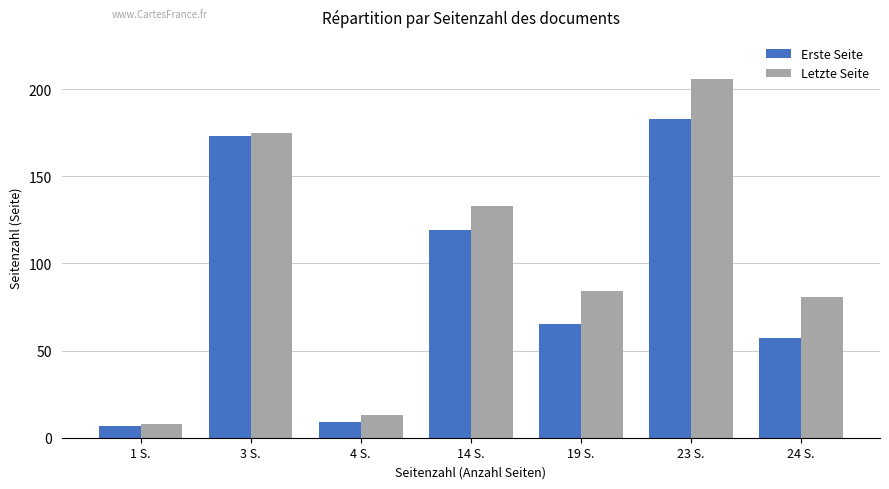

Between 23 S. and 24 S., which series saw the biggest shift?

Erste Seite